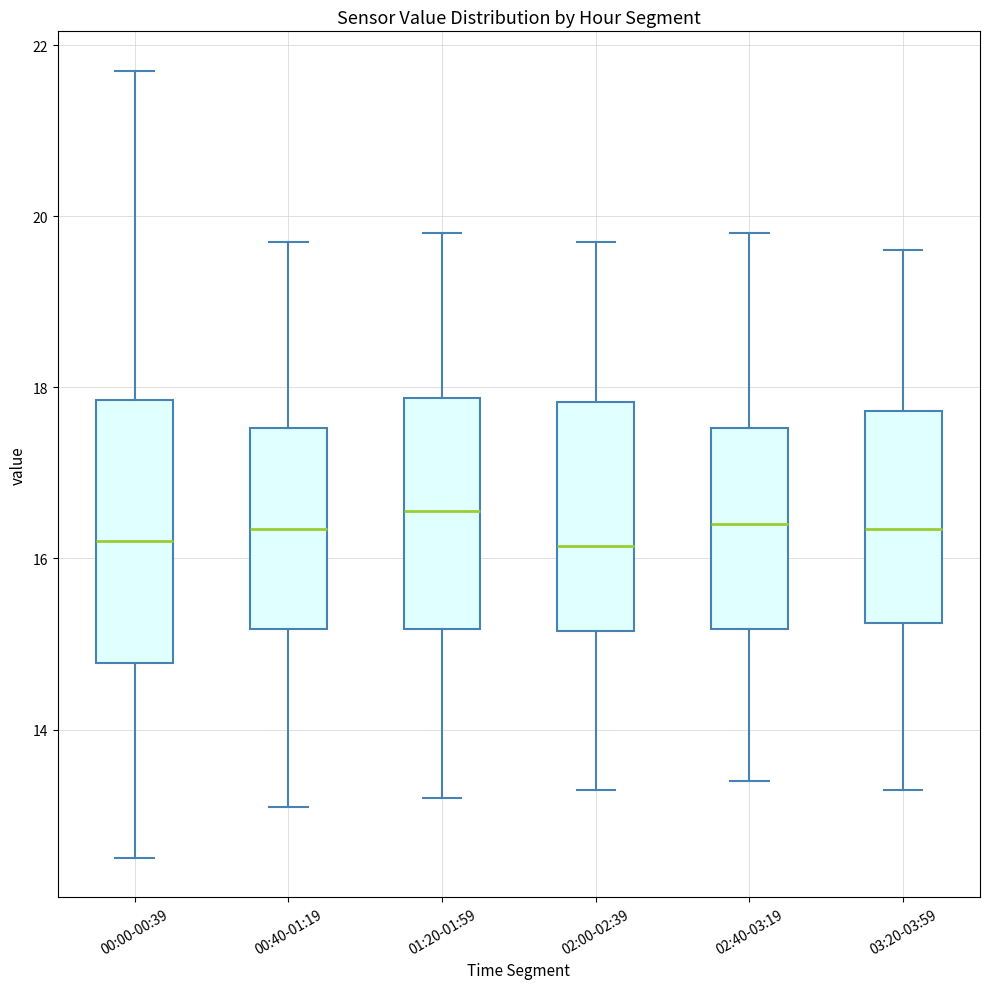

Where does the lower whisker of the box for 00:40-01:19 end on the y-axis? The values are not printed on the chart, so give them approximately, as read against the axis.

13.2